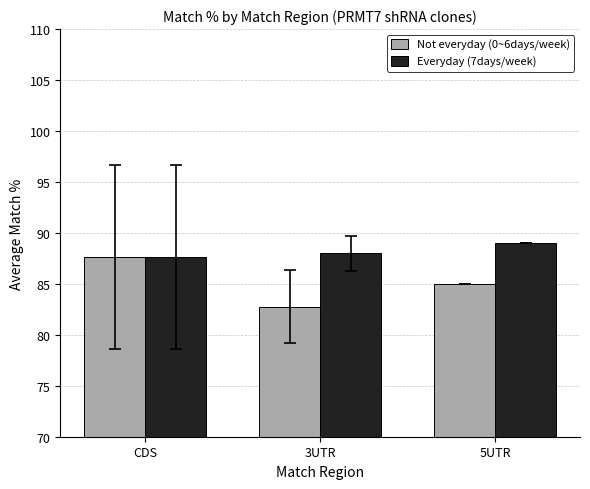

Rank the series by their average value, from lowest to highest.

Not everyday (0~6days/week), Everyday (7days/week)